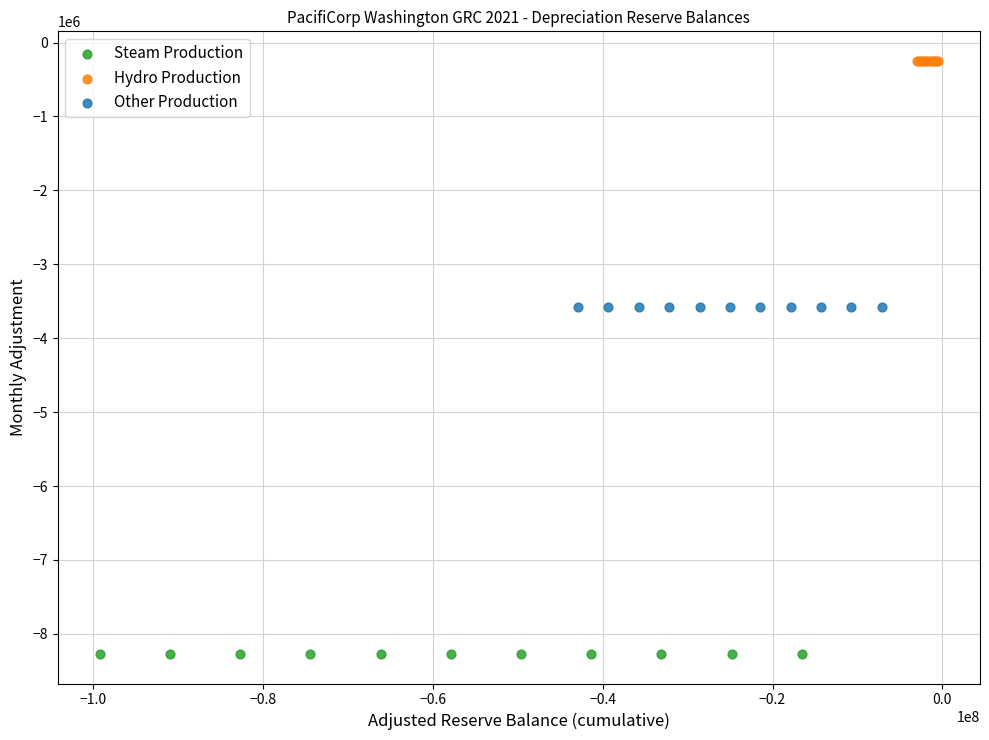

Which series reaches the minimum Y coordinate?

Steam Production